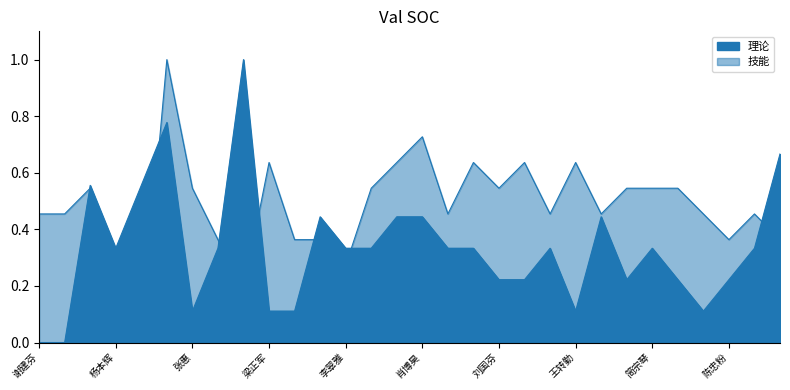

What position from the right is 高文翠?

29